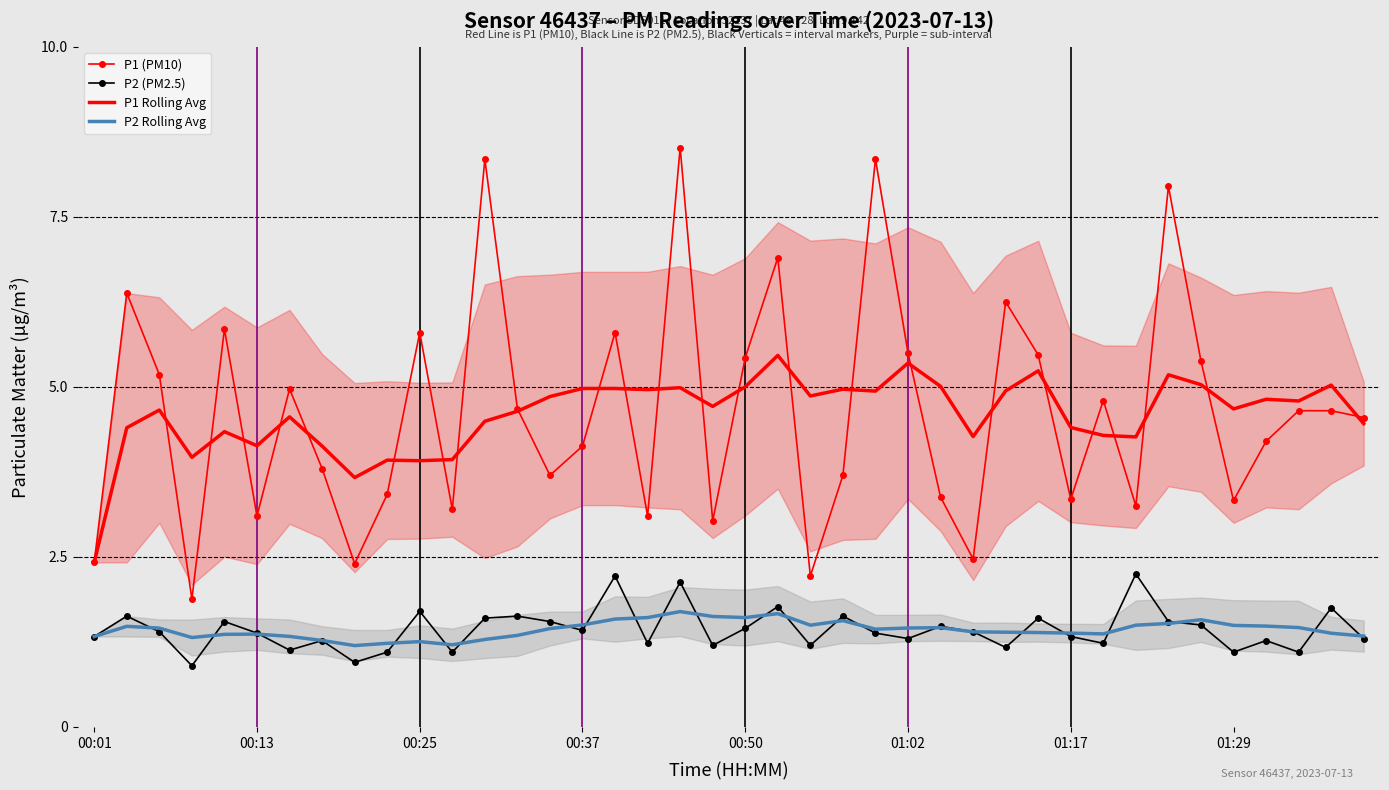

What is the sum of all P1 Rolling Avg values?

183.6